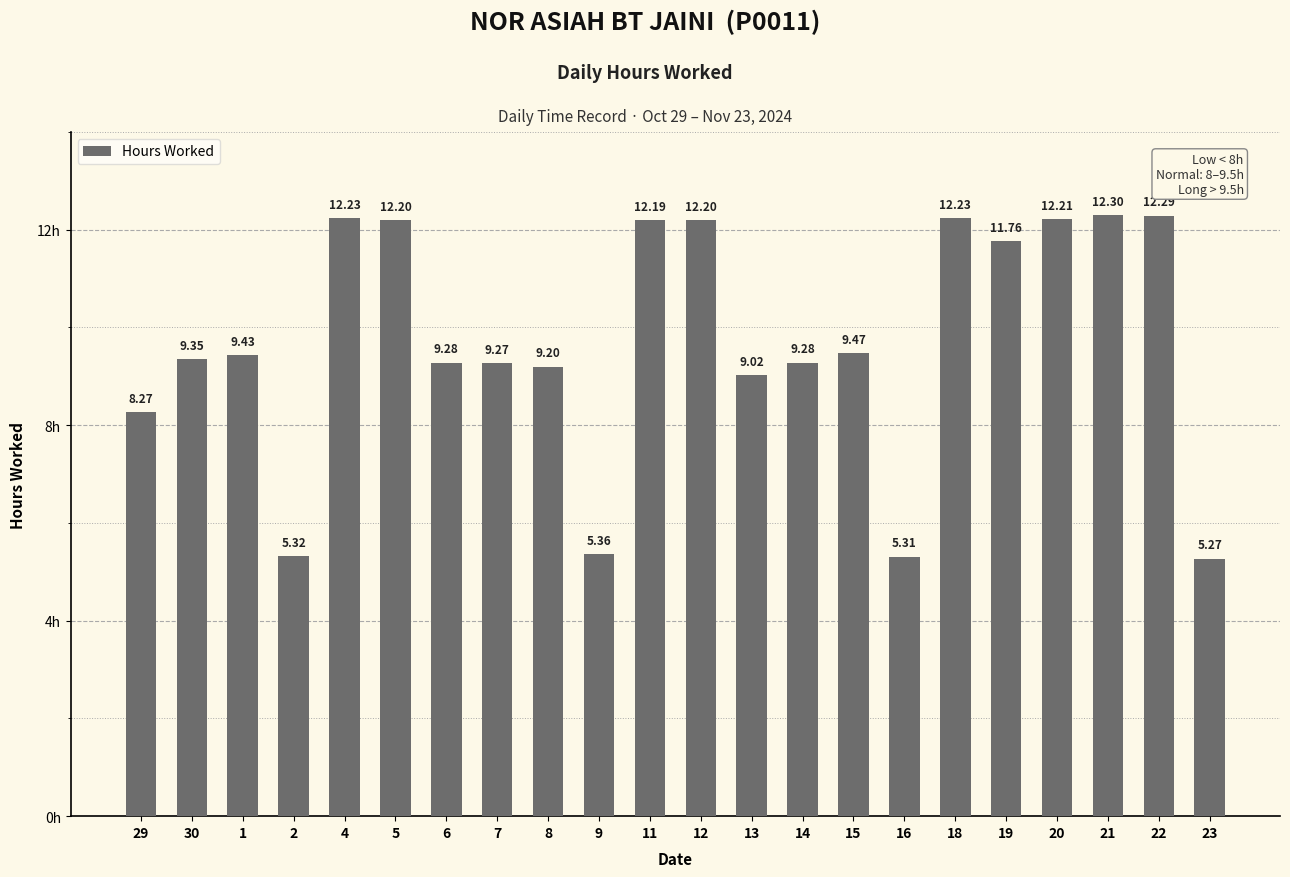

Read the value at 19.

11.8